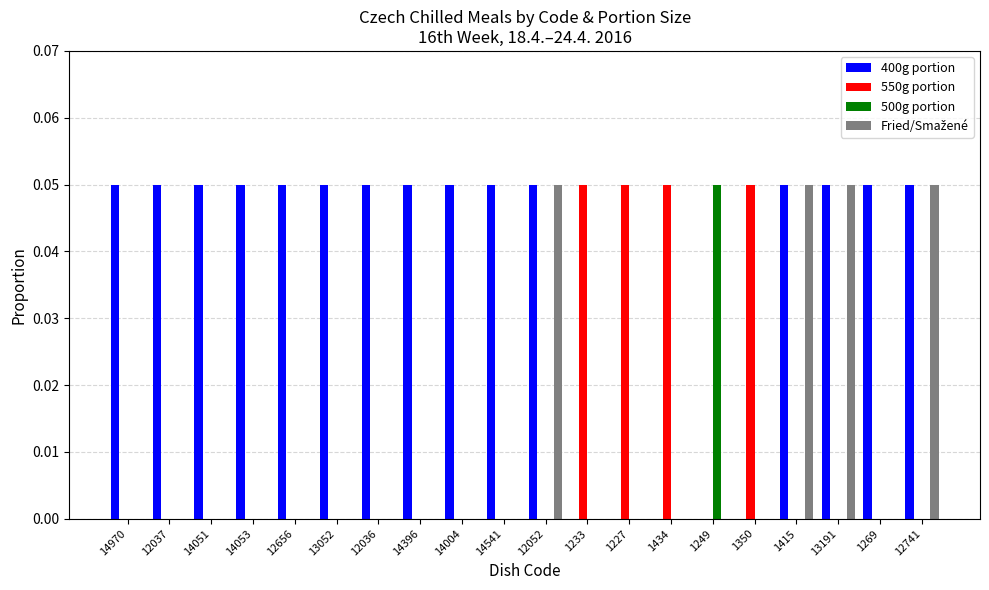

Is it true that 400g portion equals 0.0 at 1233?

True